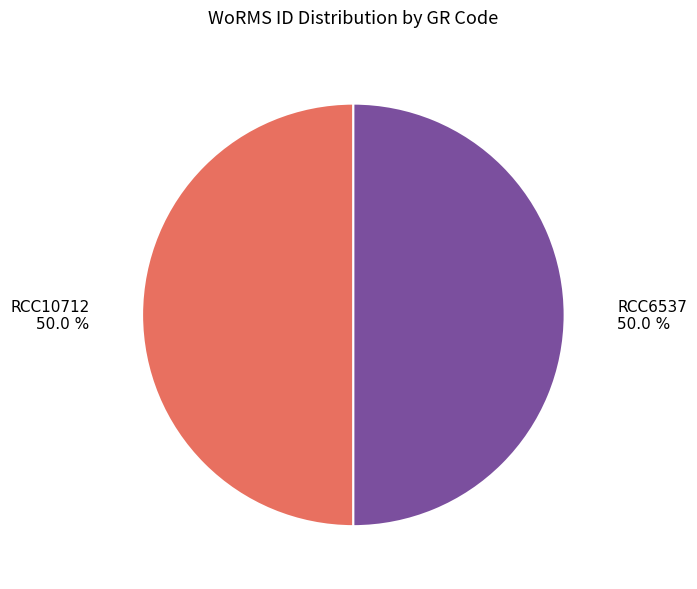

What percentage is NOT represented by RCC6537?

50.0%